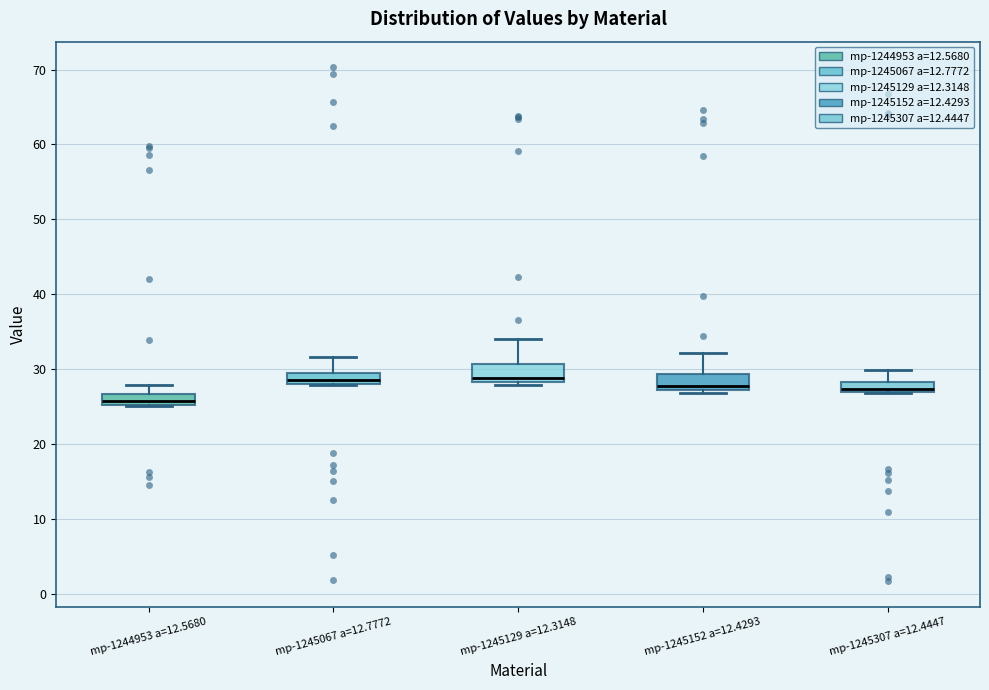

Which box's median line is the lowest?

mp-1244953 a=12.5680